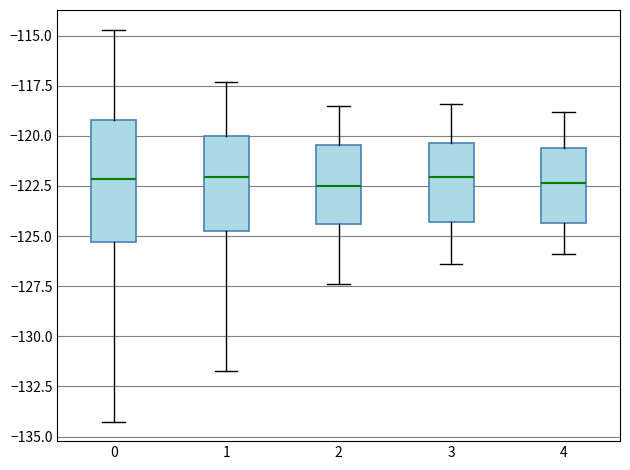

Where is the upper edge of the box at x = 2 on the y-axis? The values are not printed on the chart, so give them approximately, as read against the axis.

-120.5